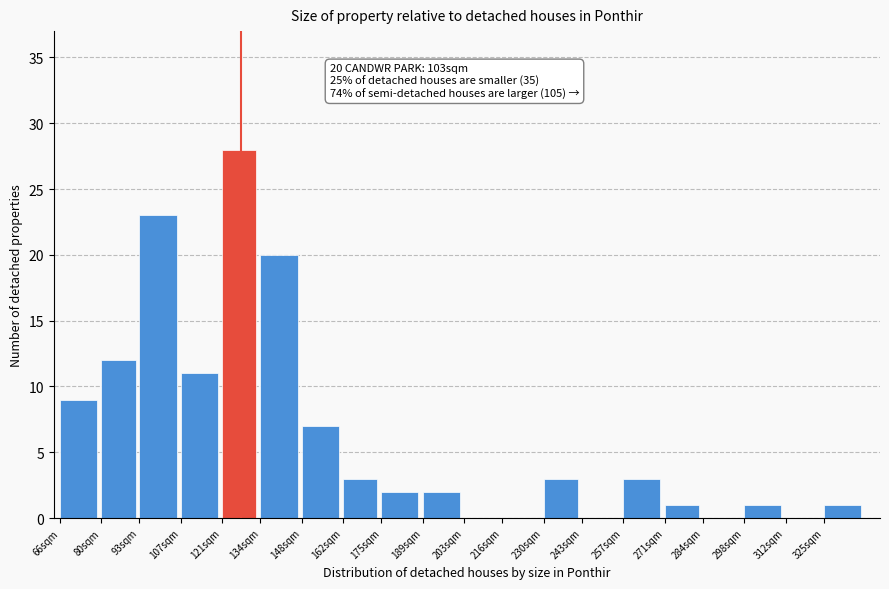

Reading left to right, what are all the values shown in this chart?

66sqm=9	80sqm=12	93sqm=23	107sqm=11	121sqm=28	134sqm=20	148sqm=7	162sqm=3	175sqm=2	189sqm=2	203sqm=0	216sqm=0	230sqm=3	243sqm=0	257sqm=3	271sqm=1	284sqm=0	298sqm=1	312sqm=0	325sqm=1